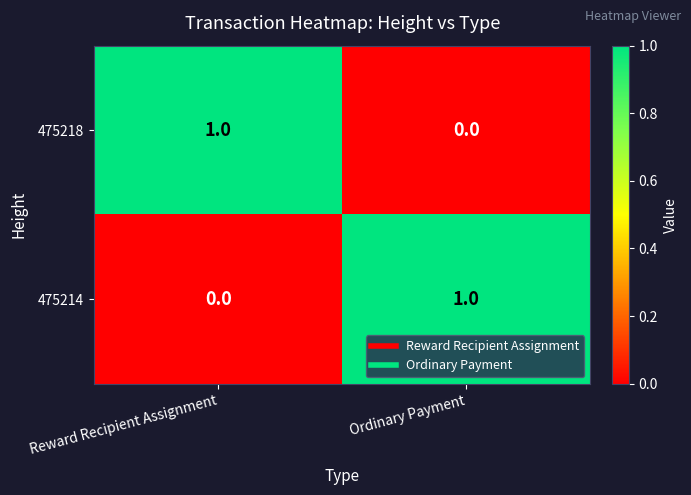

The value of 475218 at Reward Recipient Assignment is 1. True or false?

True